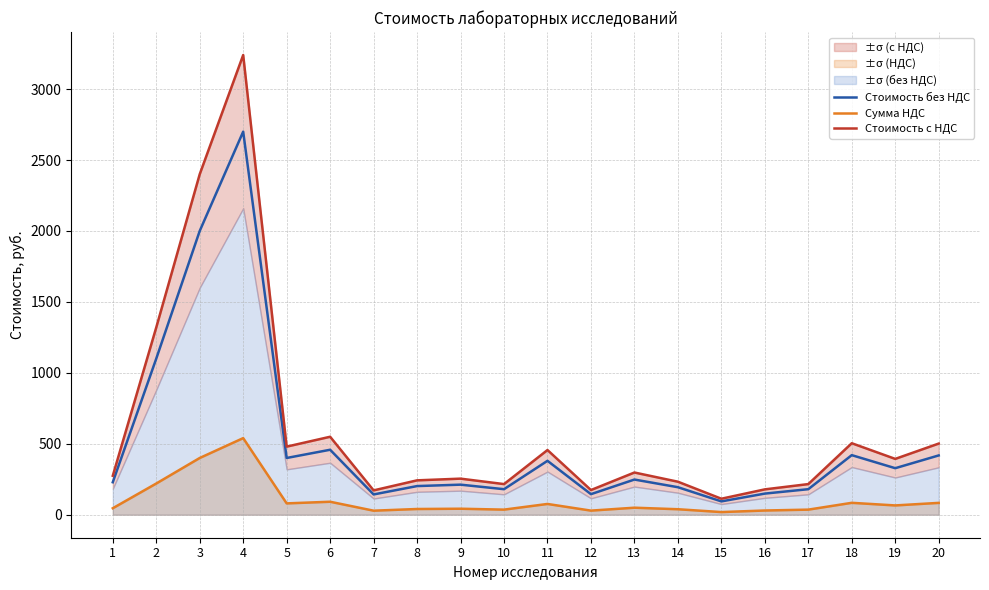

True or false: Сумма НДС and Стоимость без НДС cross at least once.

False